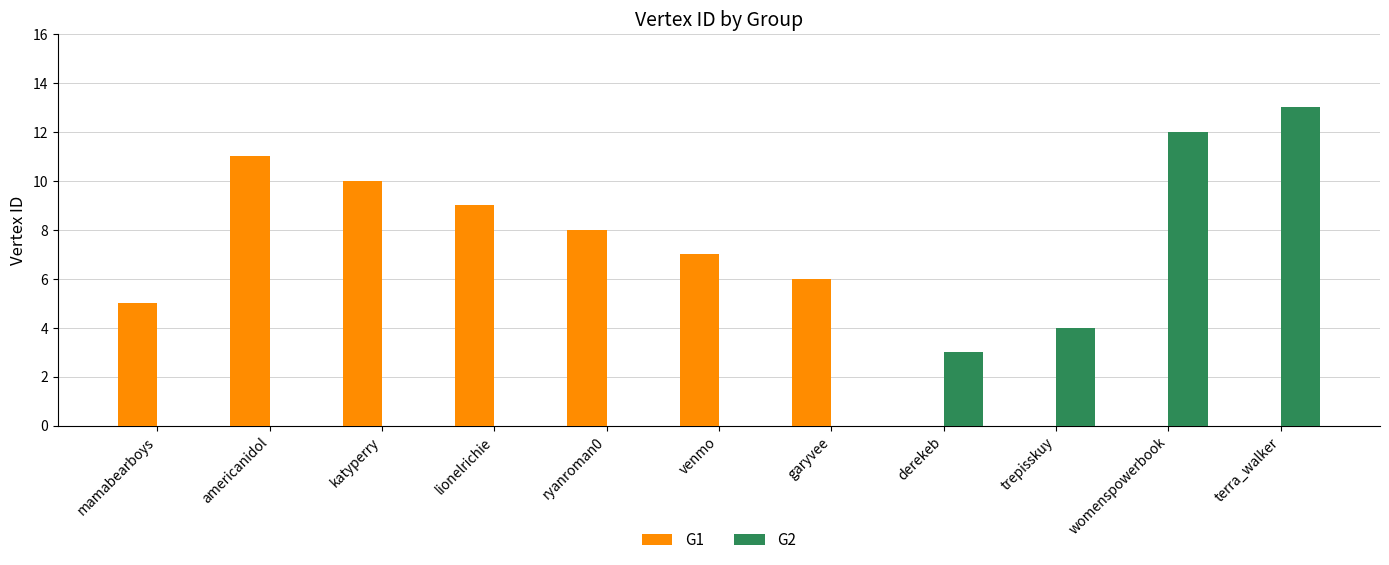

What is the total value across all series at katyperry?

10